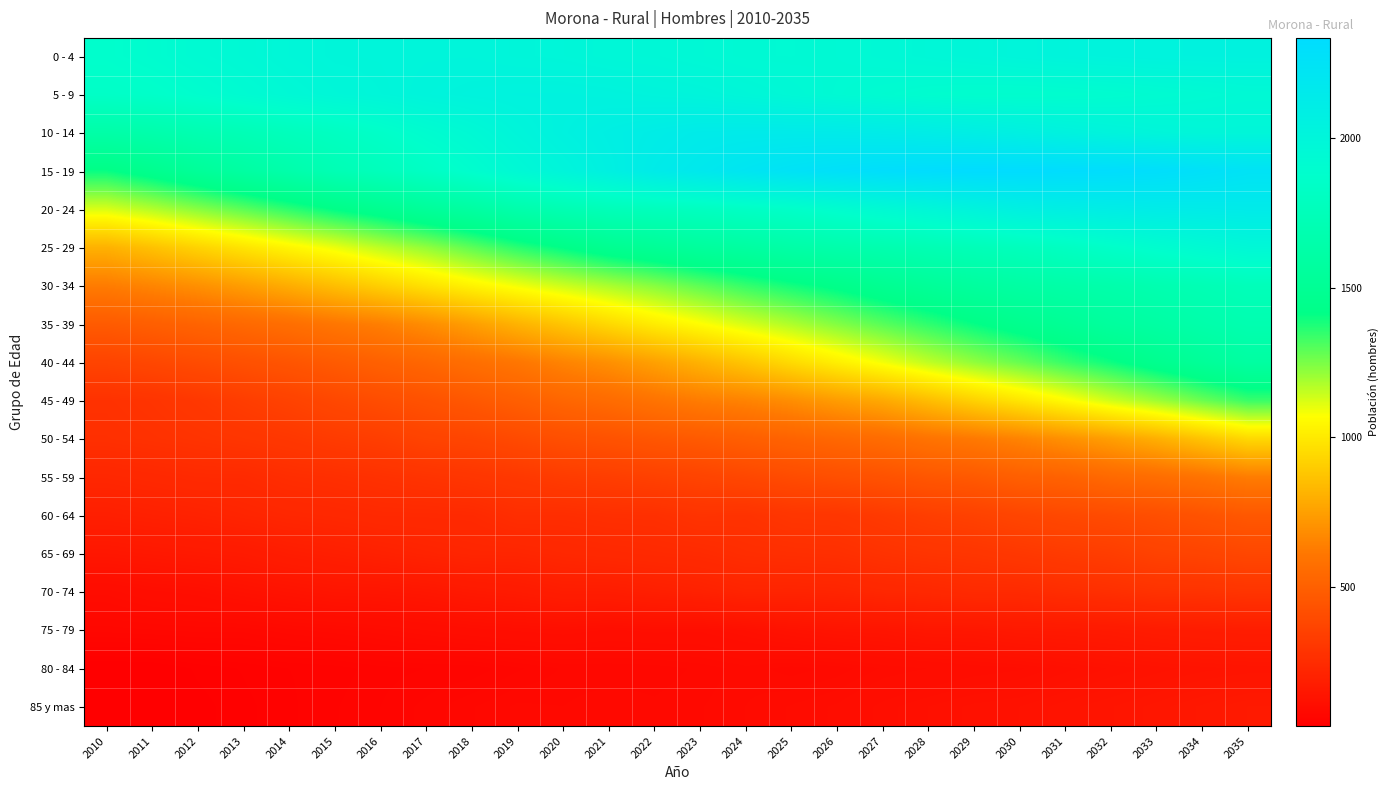

What is the total value across all series at 2029?

19521